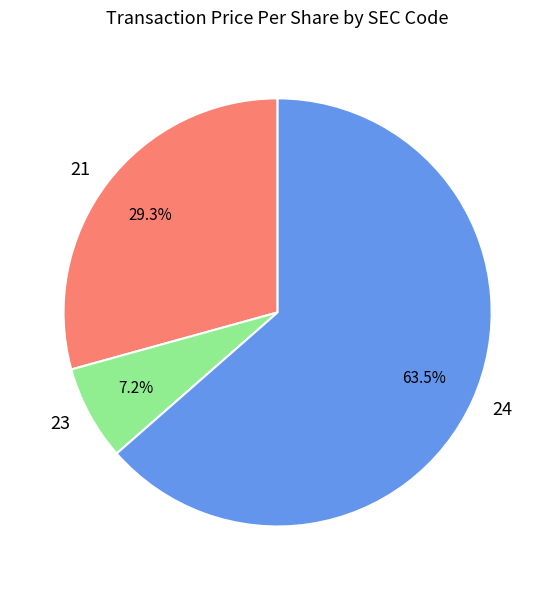

How many slices are in this pie chart?

3